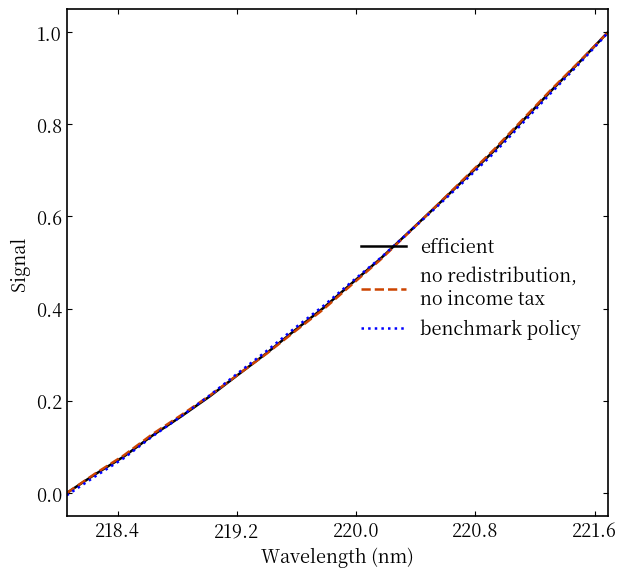

What is the maximum value shown in the chart?

1.0